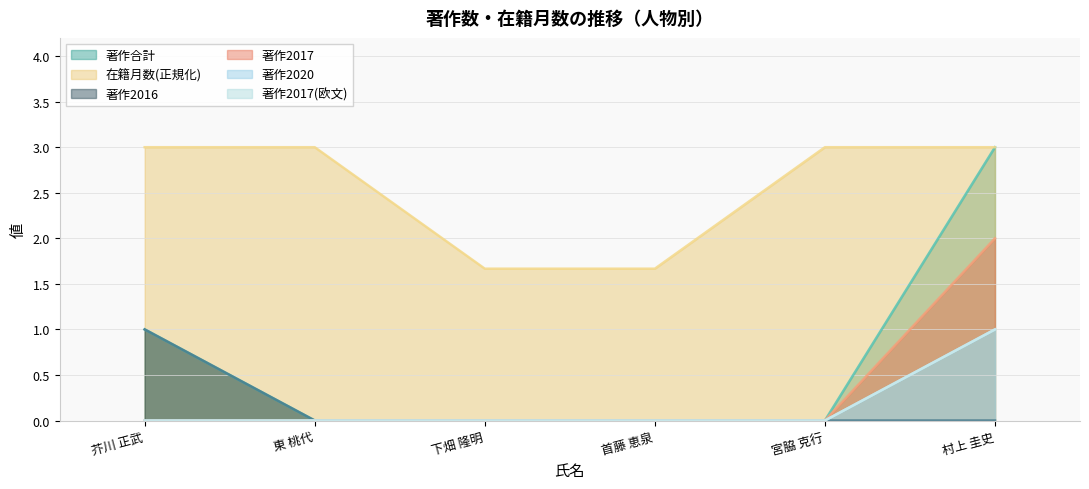

Rank the series at 首藤 恵泉 from lowest to highest value.

著作合計, 著作2016, 著作2017, 著作2020, 著作2017(欧文), 在籍月数